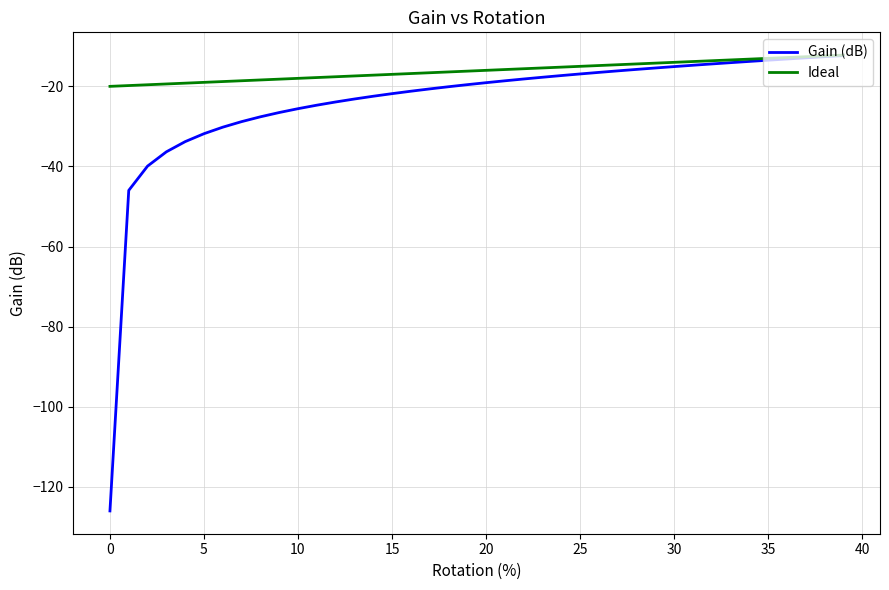

What is the sum of all Gain (dB) values?

-958.3